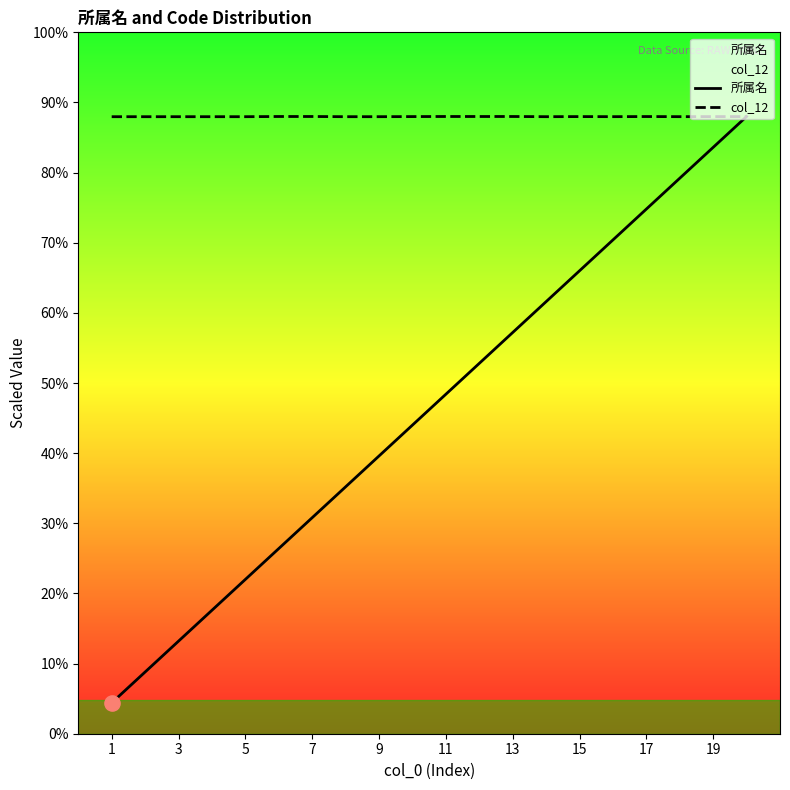

Which series has the widest spread of Y values?

所属名